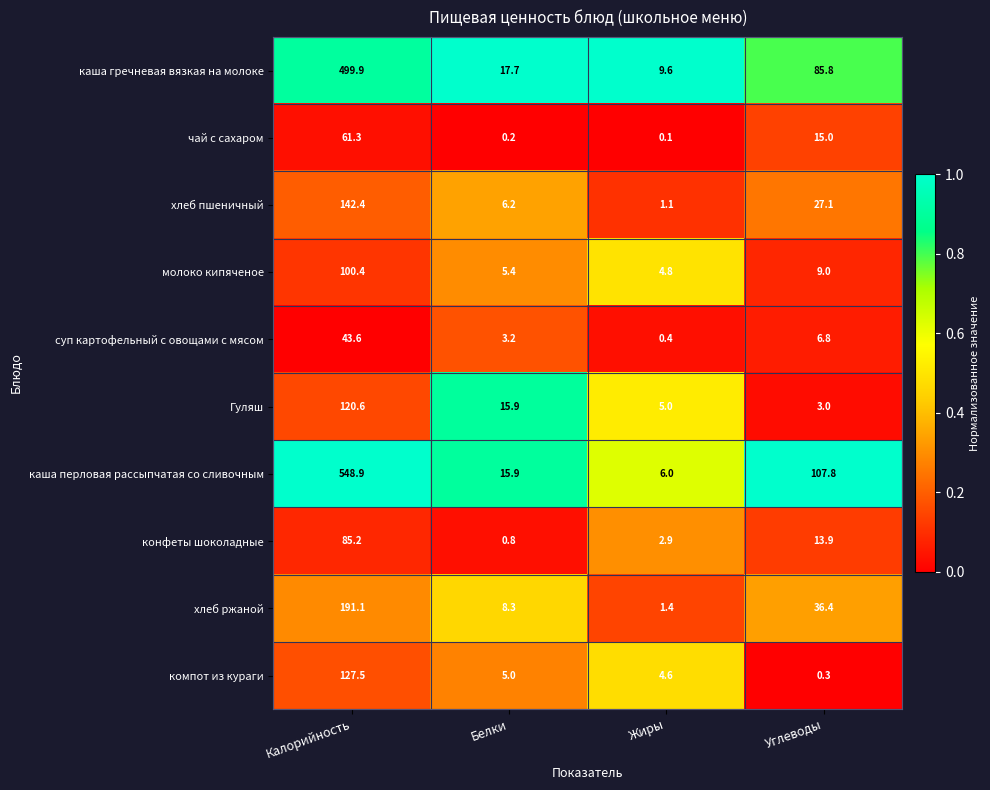

Which series has the largest total across all categories?

каша перловая рассыпчатая со сливочным